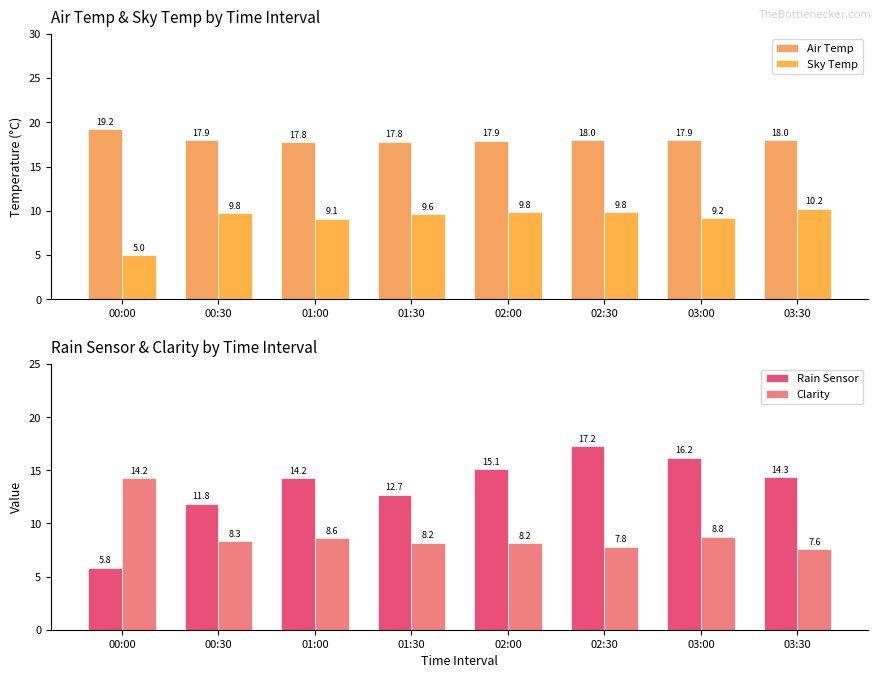

Reading right to left, list all the values displayed in this chart.

Air Temp: 18.0	17.9	18.0	17.9	17.8	17.8	17.9	19.2
Sky Temp: 10.2	9.2	9.8	9.8	9.6	9.1	9.8	5.0
Rain Sensor: 14.3	16.2	17.2	15.1	12.7	14.2	11.8	5.8
Clarity: 7.6	8.8	7.8	8.2	8.2	8.6	8.3	14.2